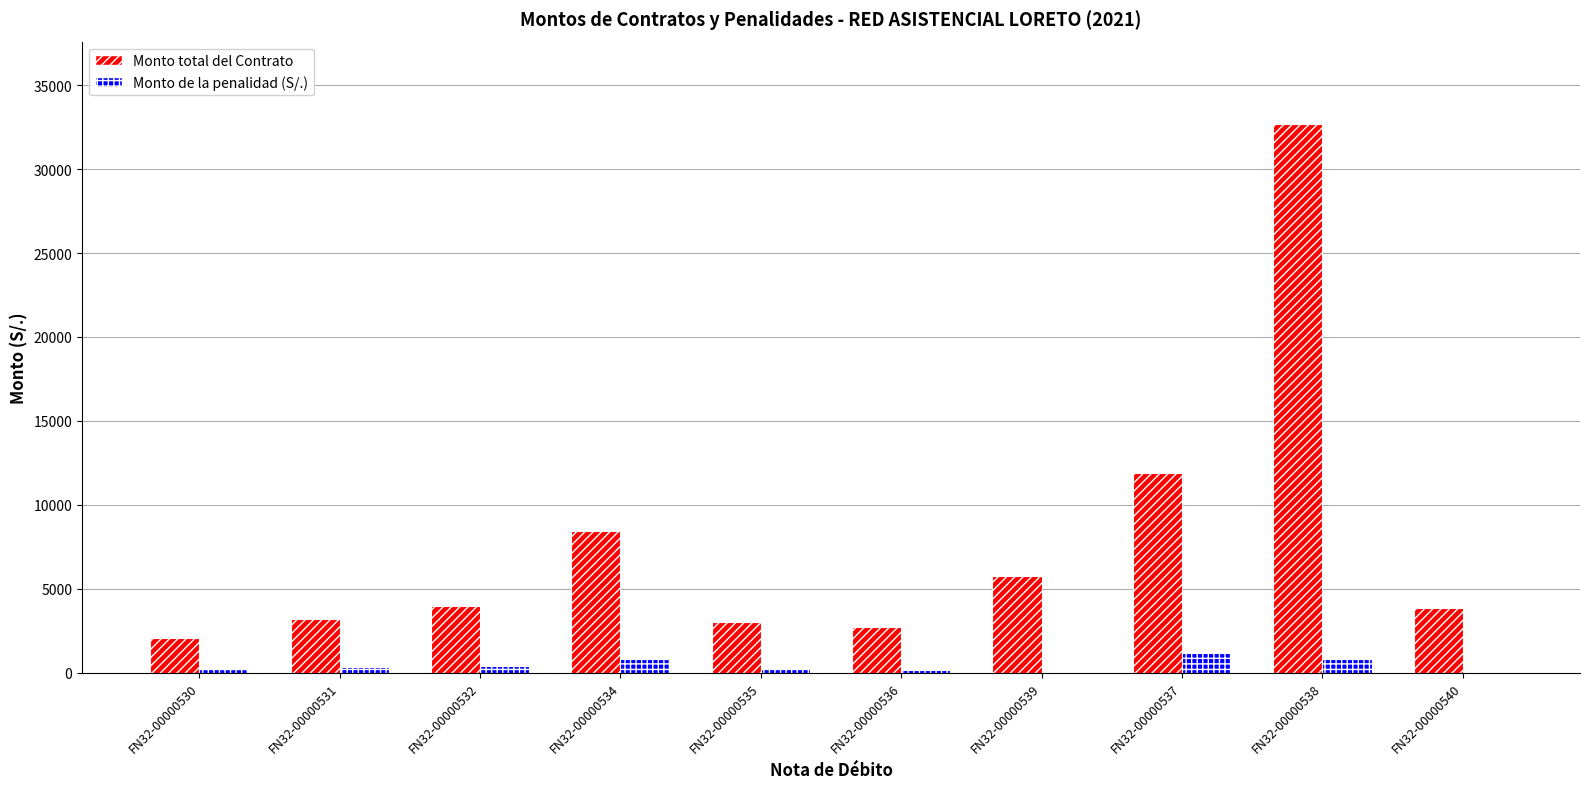

At which category does the chart reach its peak across all series?

FN32-00000538